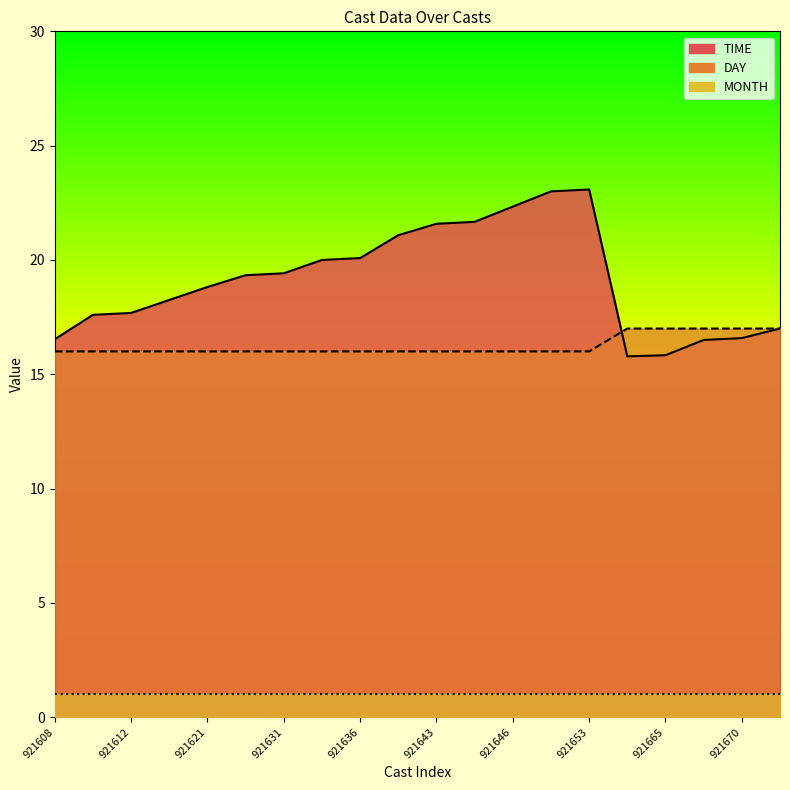

What is the value of the DAY point at the 16th from the left?

17.0